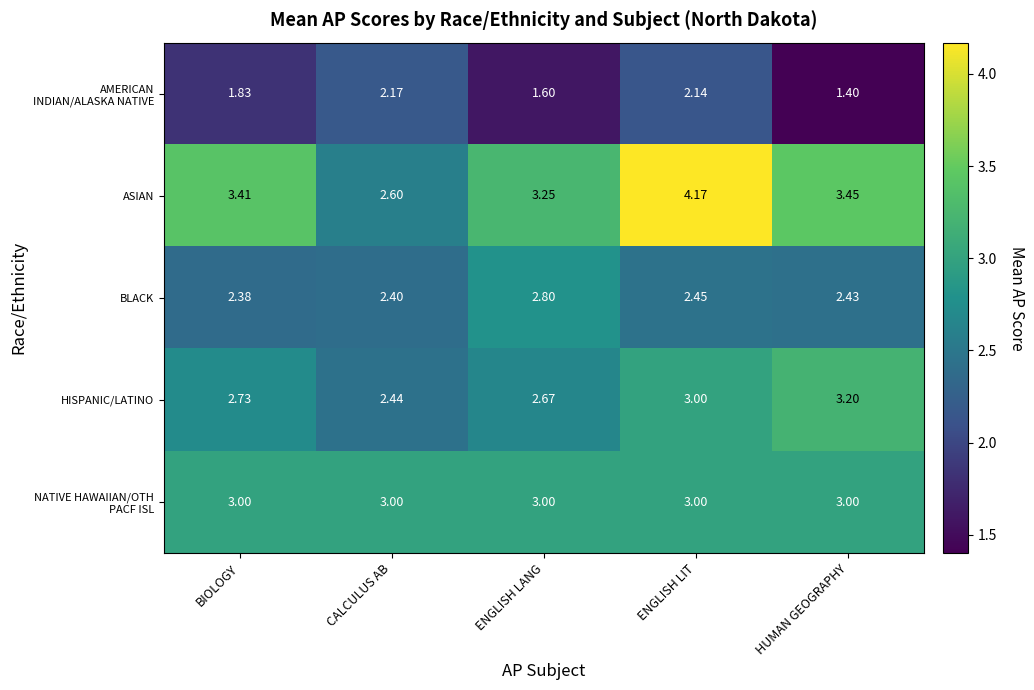

List the labels in order of BLACK value, smallest first.

BIOLOGY, CALCULUS AB, HUMAN GEOGRAPHY, ENGLISH LIT, ENGLISH LANG